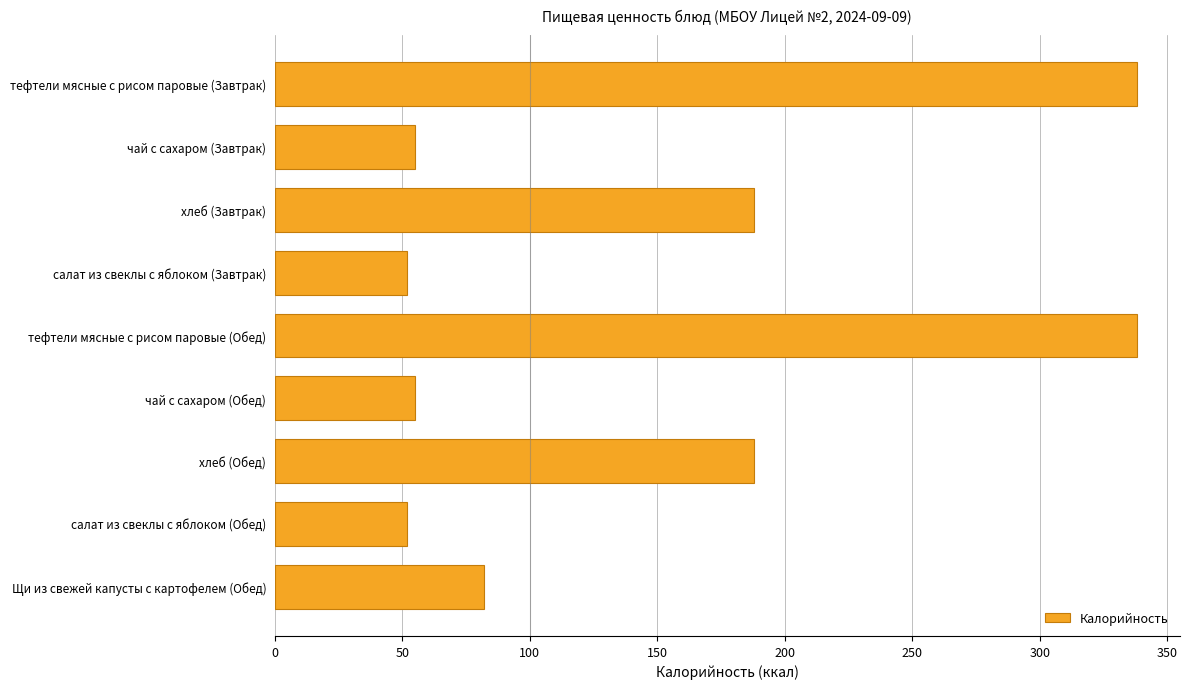

What is the label of the 9th bar from the top?

Щи из свежей капусты с картофелем (Обед)